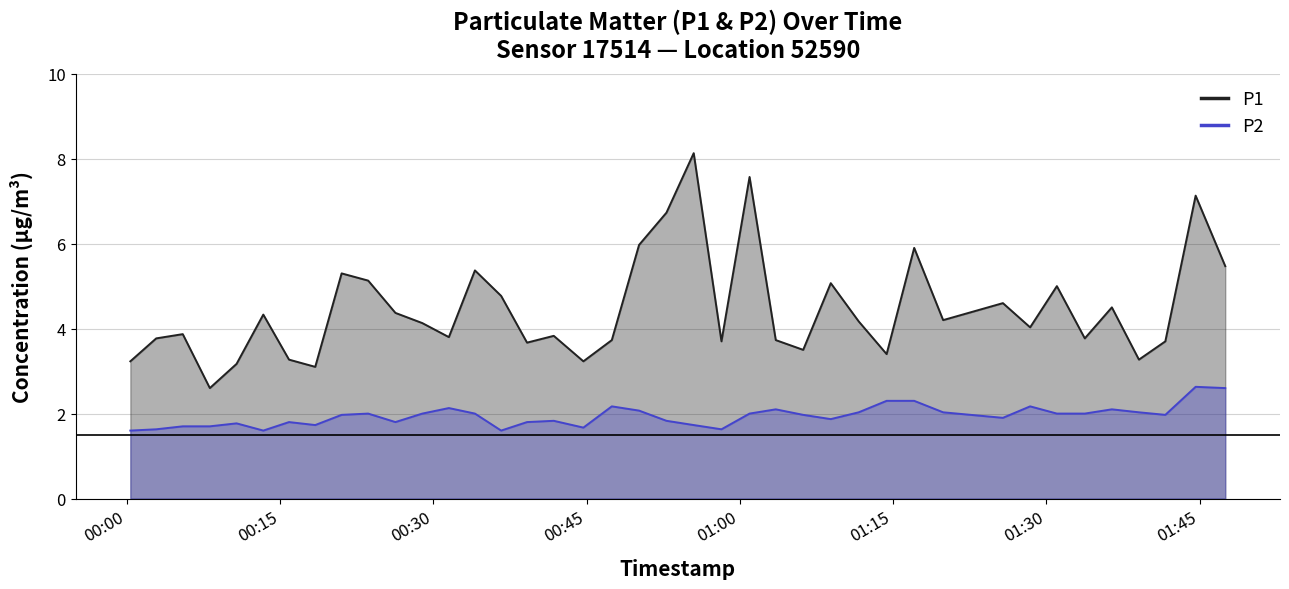

Does the chart have visible grid lines?

Yes